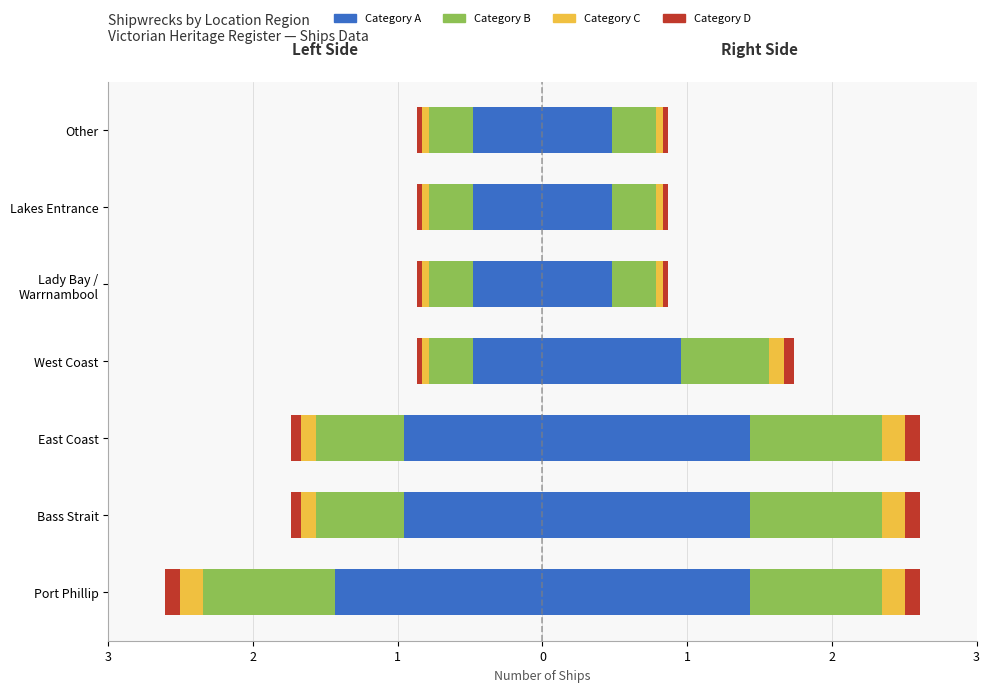

What is the average value?

-0.9